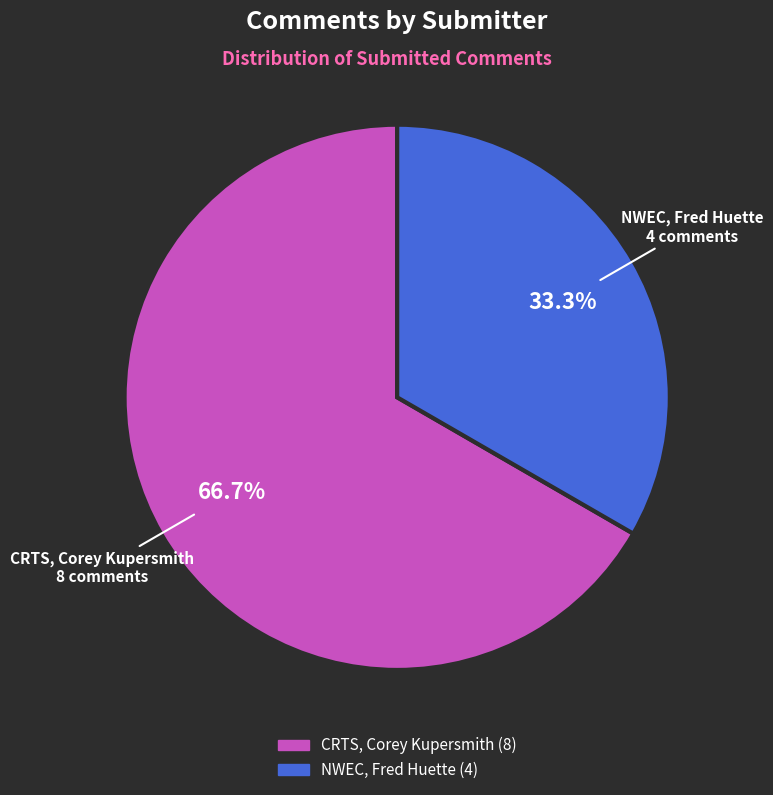

Between CRTS, Corey Kupersmith and NWEC, Fred Huette, which is larger?

CRTS, Corey Kupersmith